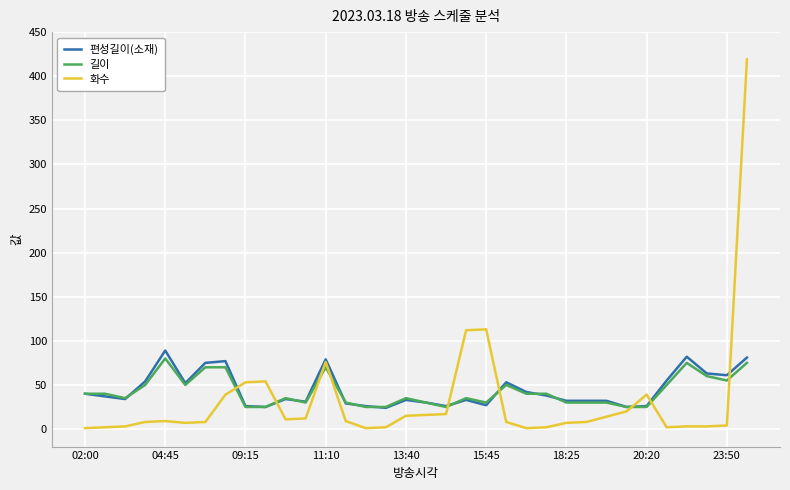

Which series has the widest spread of values?

화수